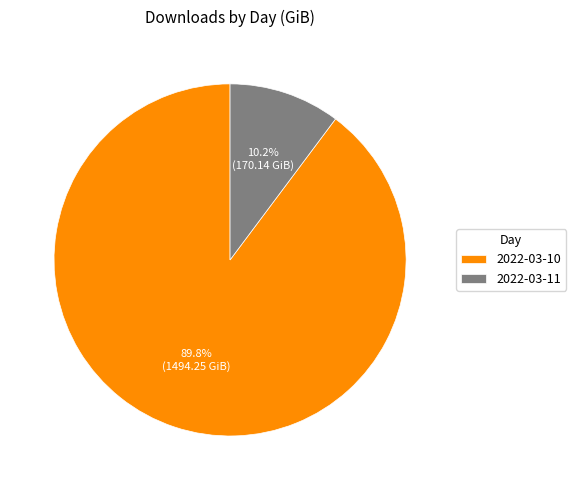

What is the ratio of the value at 2022-03-10 to the value at 2022-03-11?

8.8